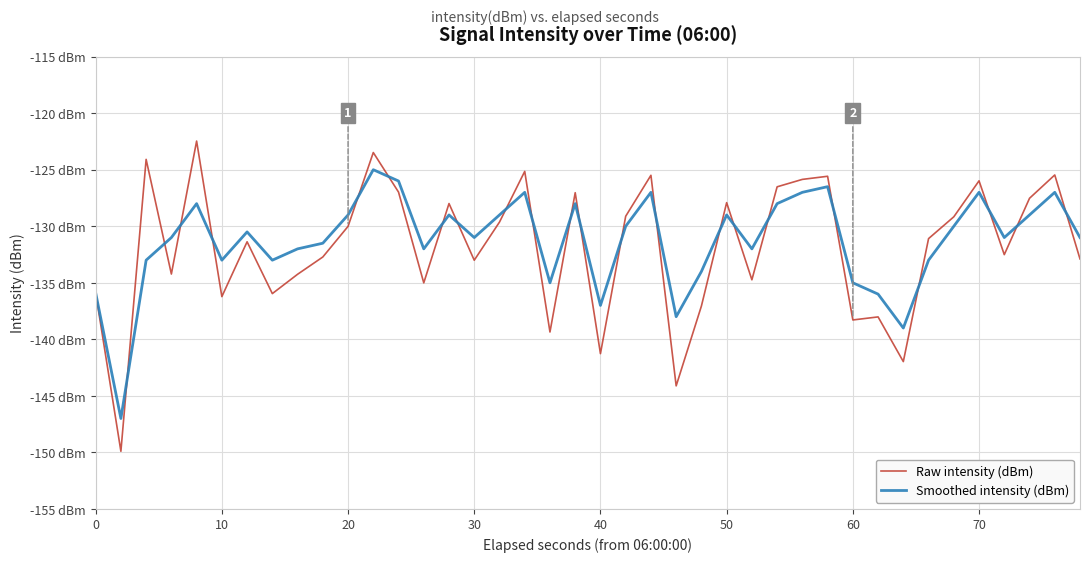

What is the minimum value for Raw intensity (dBm)?

-149.9